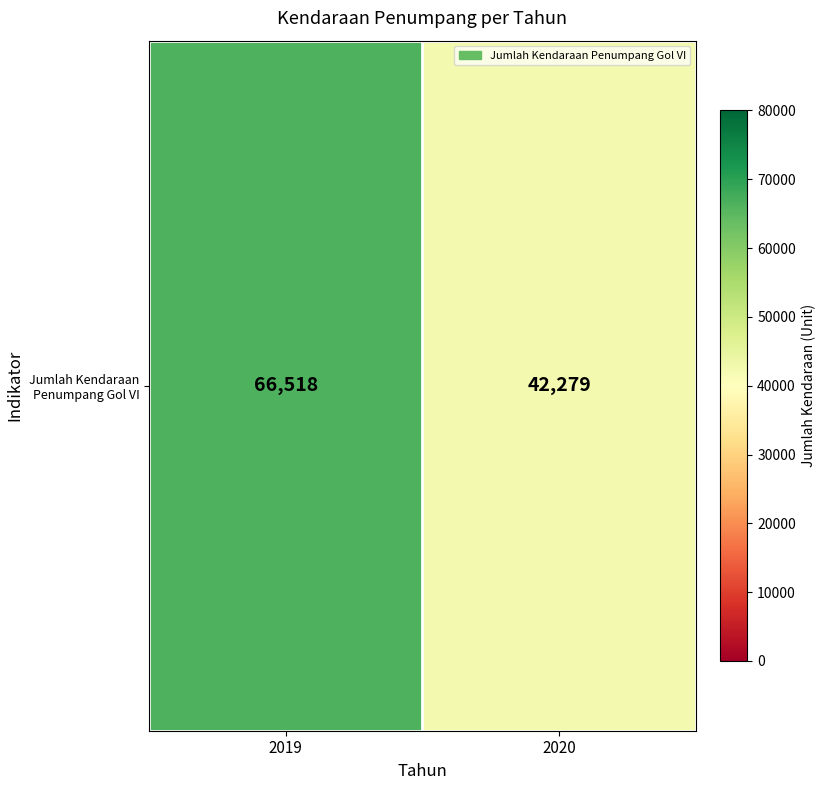

Reading right to left, what are all the values shown in this chart?

42279	66518